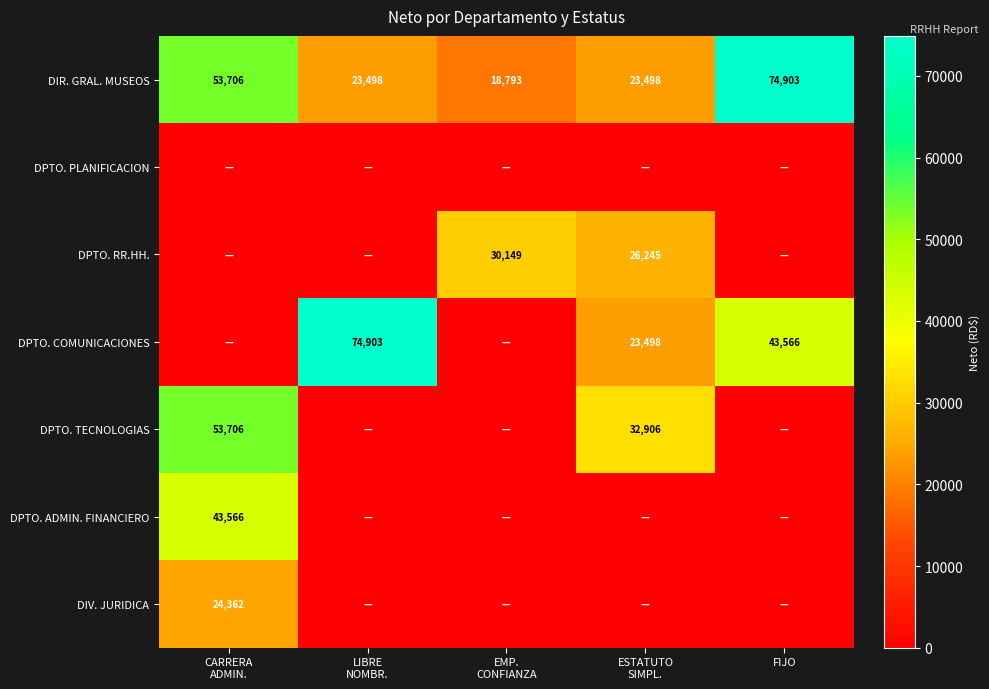

At which label is DIV. JURIDICA closest to 12181?

LIBRE NOMBR.